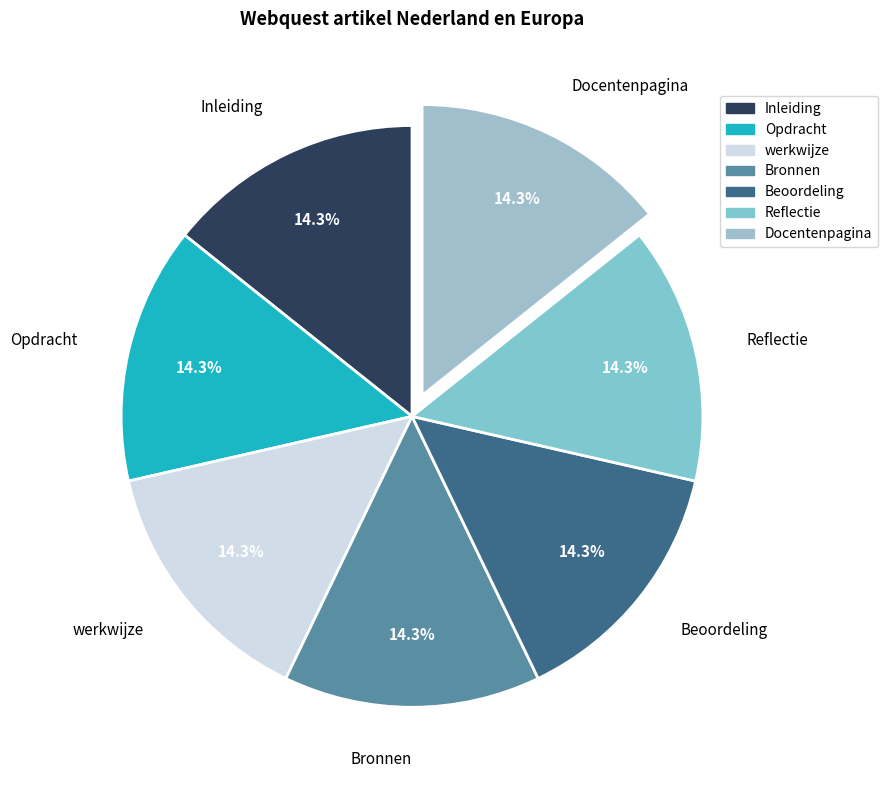

Is Opdracht the majority of the pie?

No